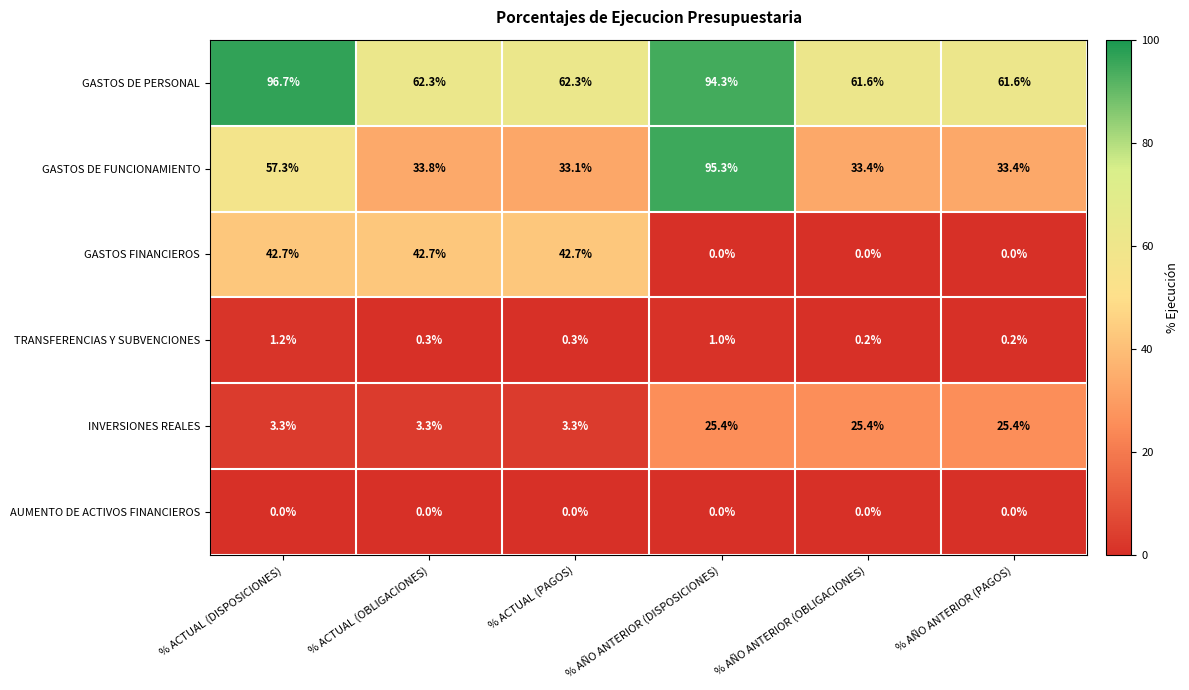

What is the greatest value displayed?

96.7